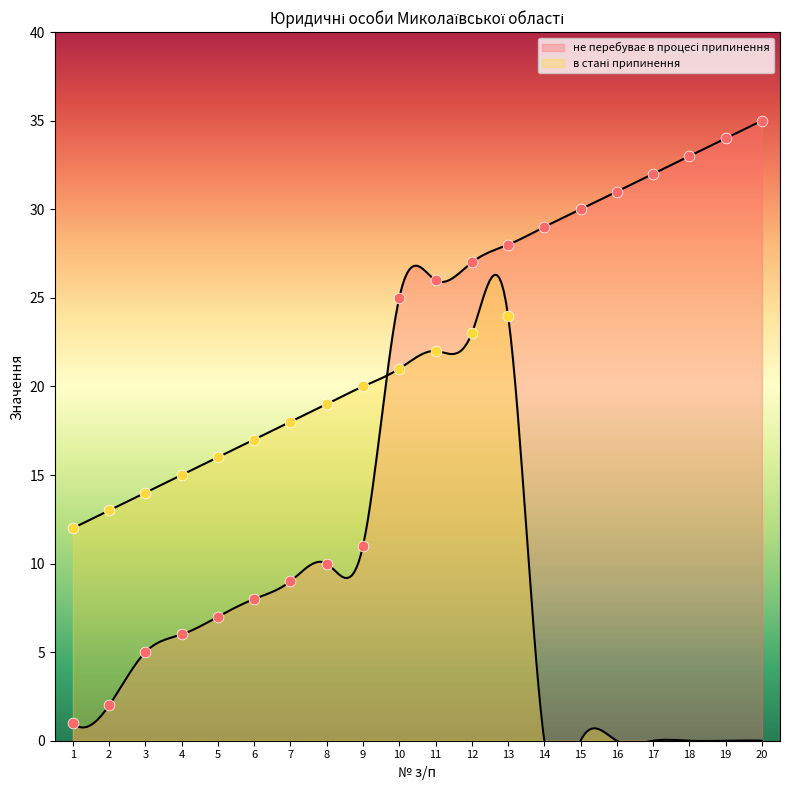

What is the ratio of the value at 19 to the value at 11?

1.3